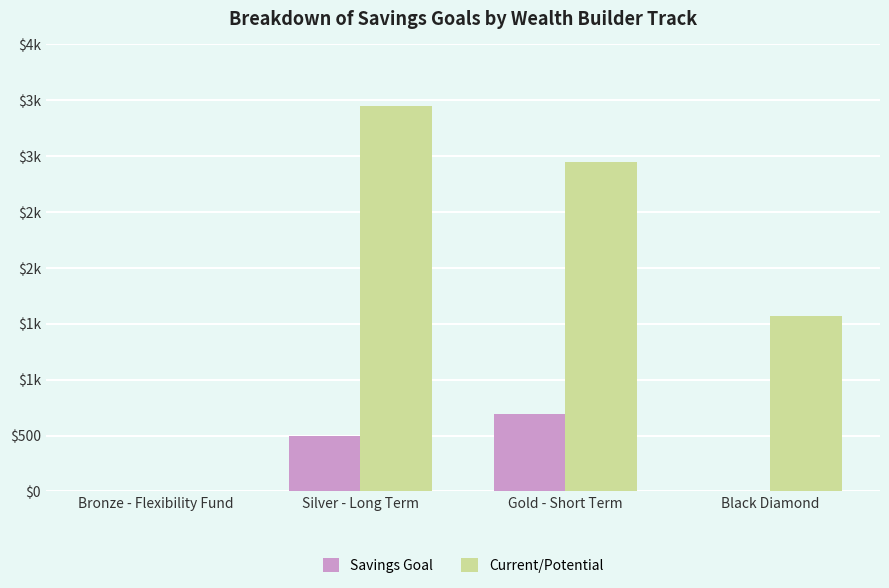

Does the chart contain stacked bars?

No